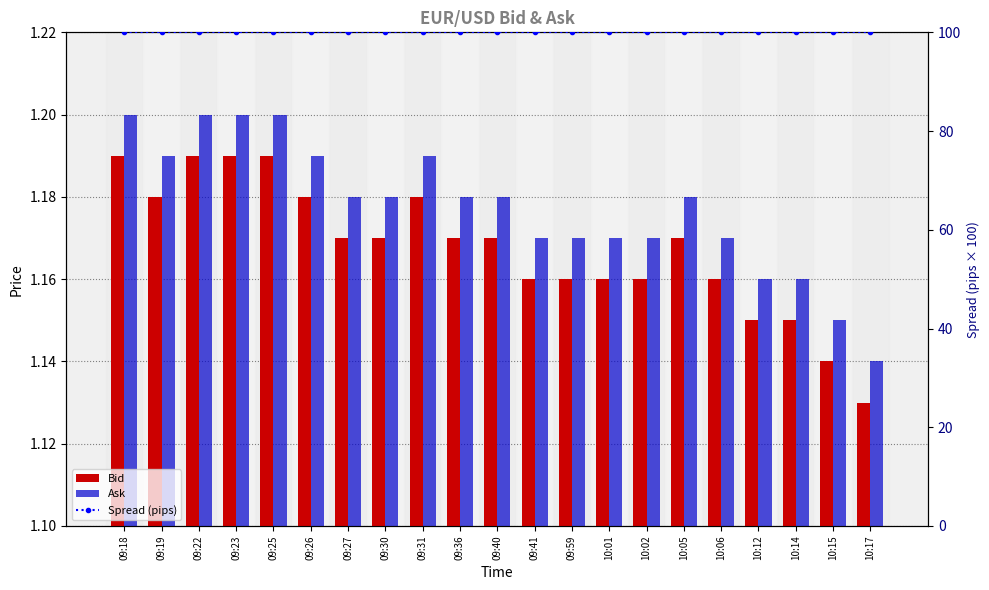

At which label does Bid reach its peak?

09:18